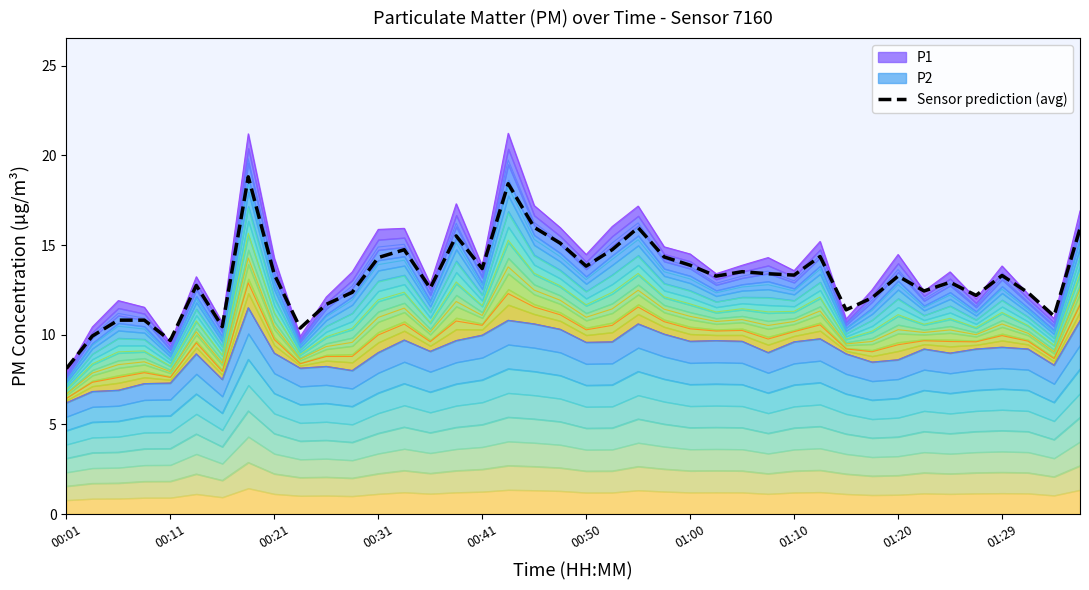

How many interior local valleys (lower than both neighbors) does the data have?

12